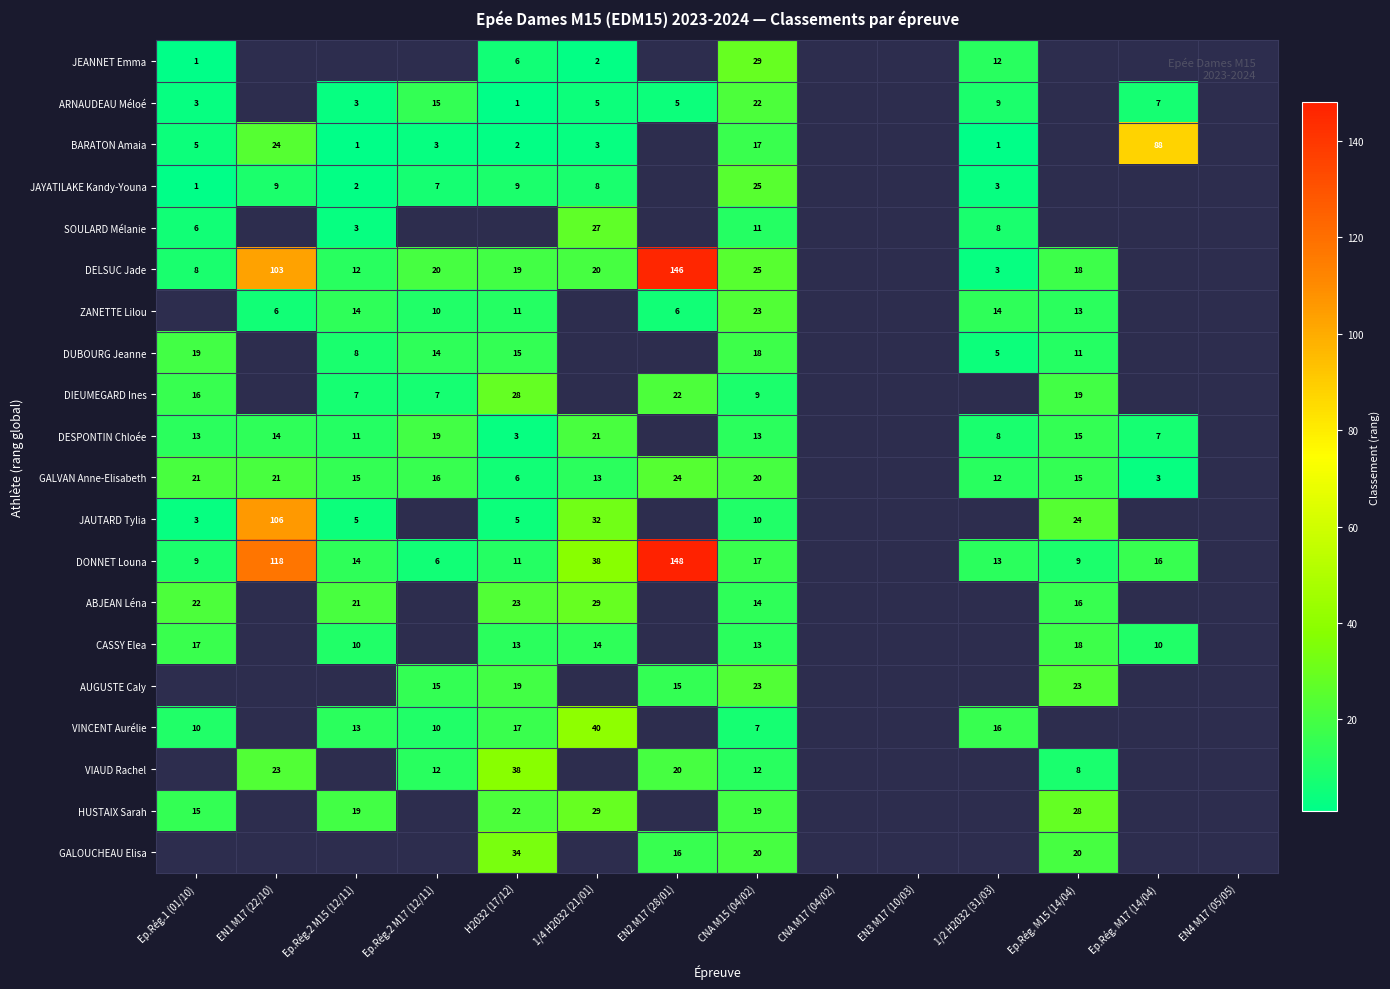

Is it true that AUGUSTE Caly equals 23 at EN2 M17 (28/01)?

False